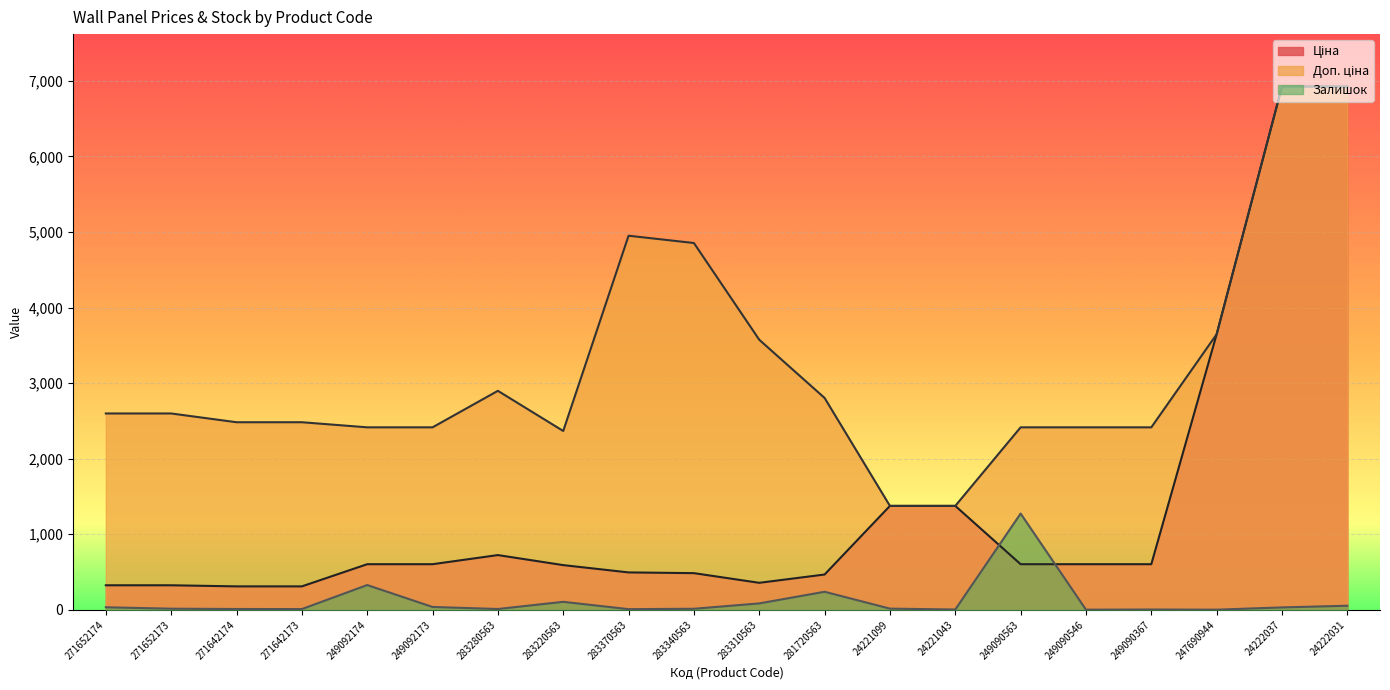

How many lines are shown in the chart?

3